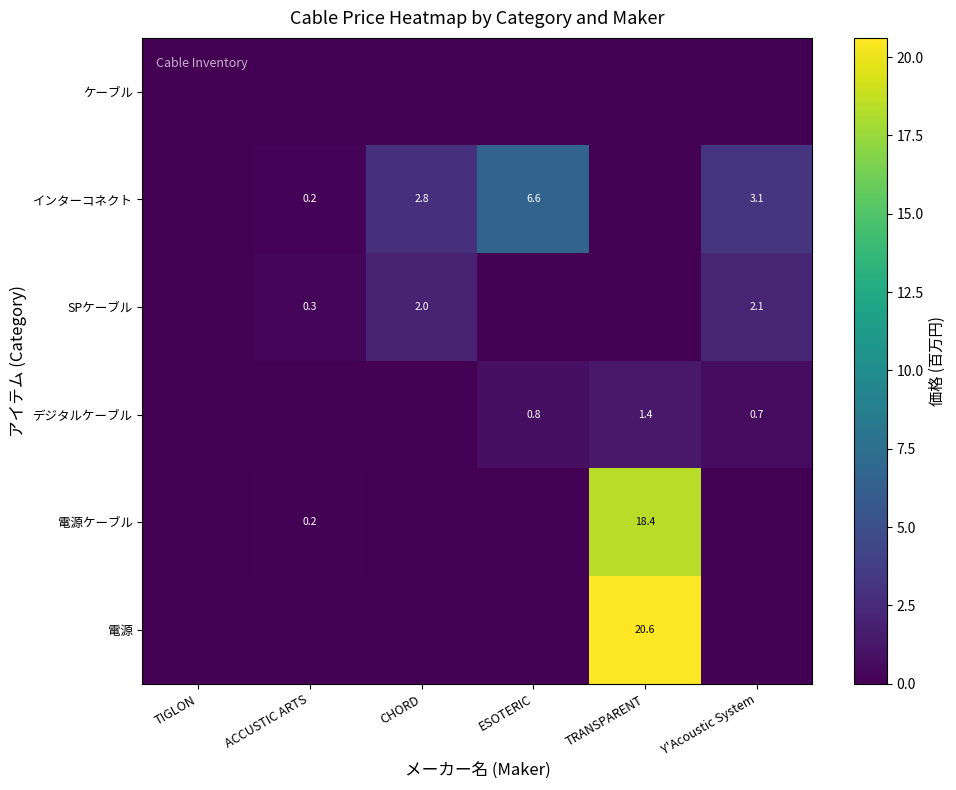

The value of デジタルケーブル at TRANSPARENT is 0.9. True or false?

False